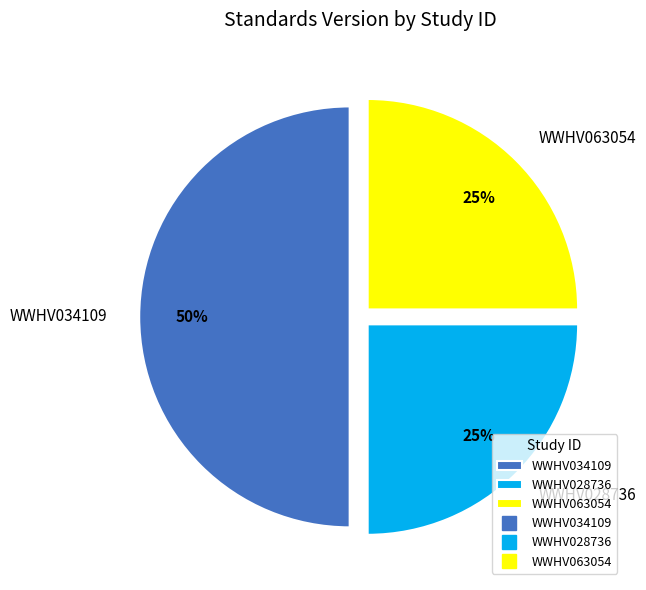

What is the ratio of the value at WWHV028736 to the value at WWHV034109?

0.5